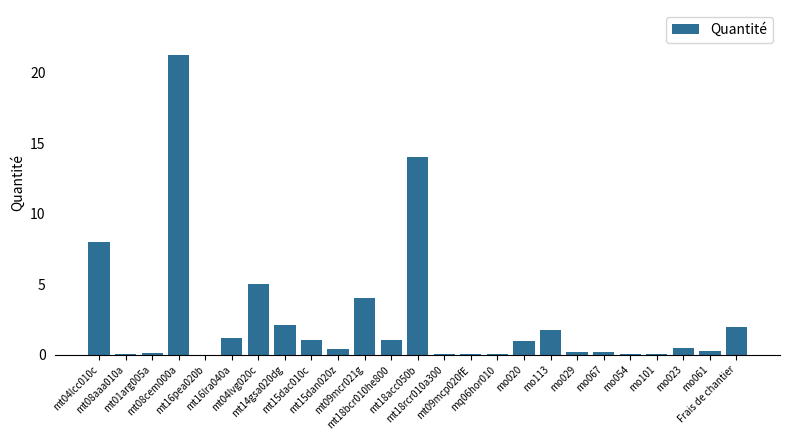

Which category has the lowest value across all series?

mt16pea020b